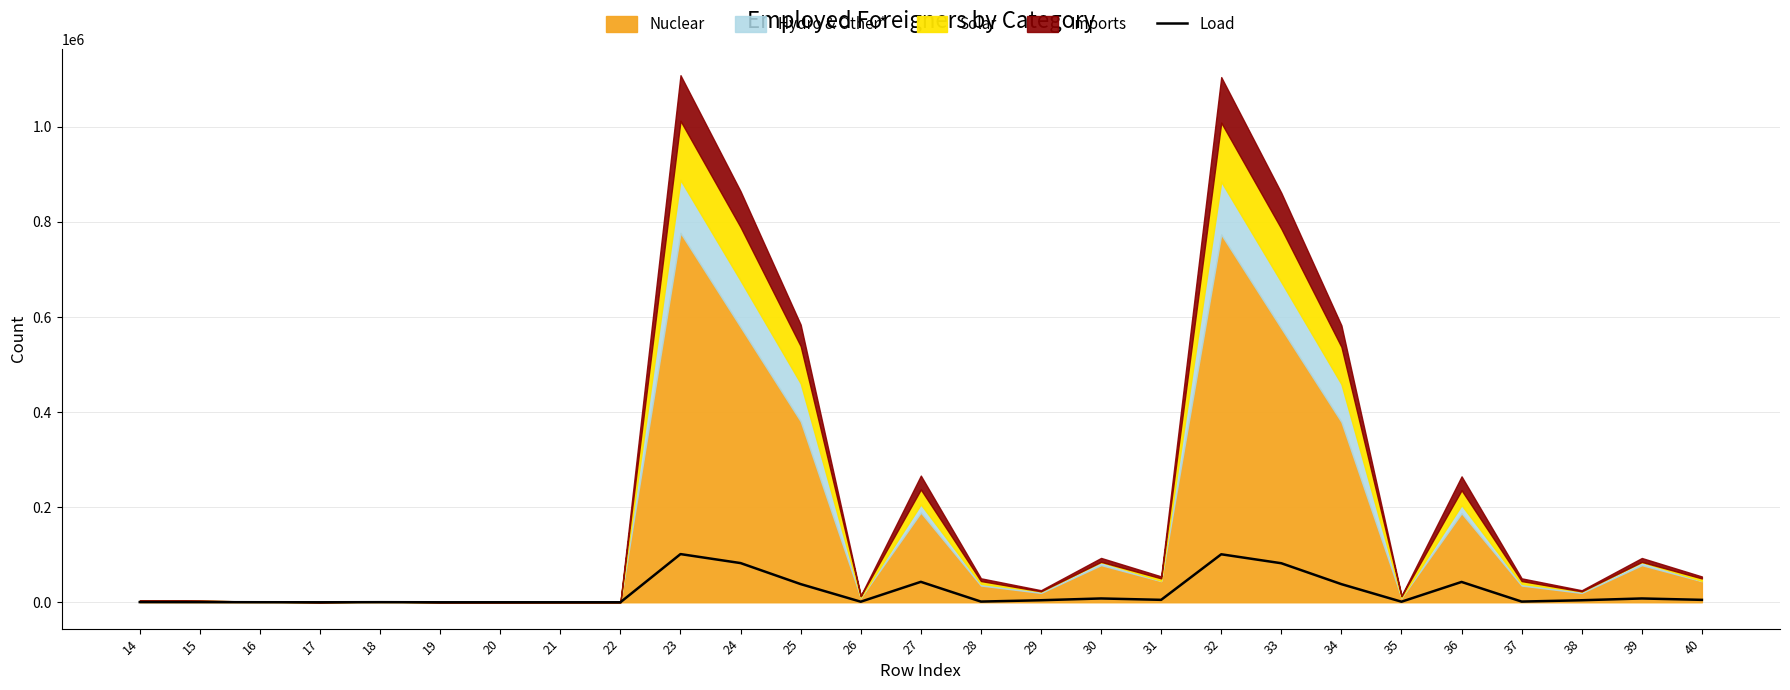

How many lines are shown in the chart?

1